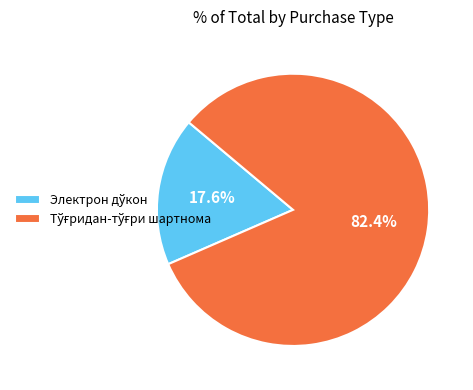

Is there any slice that represents more than half of the pie?

Yes